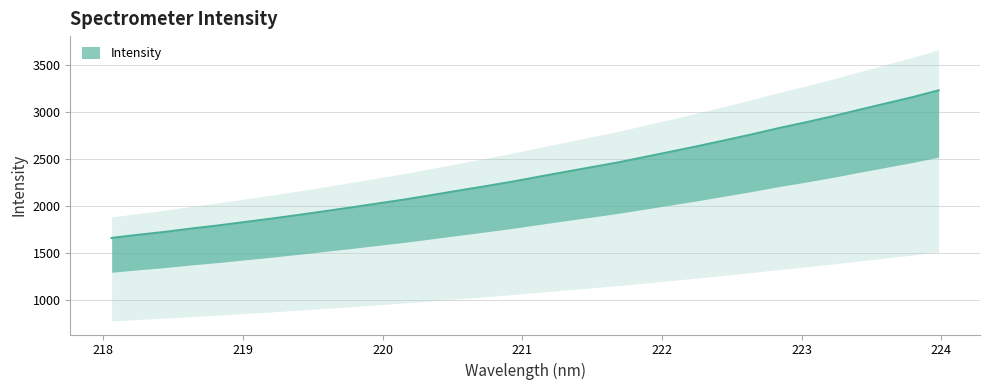

List the labels in order of value, smallest first.

218.0596, 218.2508, 218.442, 218.6332, 218.8244, 219.0156, 219.2067, 219.3979, 219.589, 219.7801, 219.9712, 220.1623, 220.3533, 220.5444, 220.7354, 220.9264, 221.1174, 221.3083, 221.4993, 221.6902, 221.8812, 222.0721, 222.263, 222.4538, 222.6447, 222.8355, 223.0264, 223.2172, 223.408, 223.5987, 223.7895, 223.9802